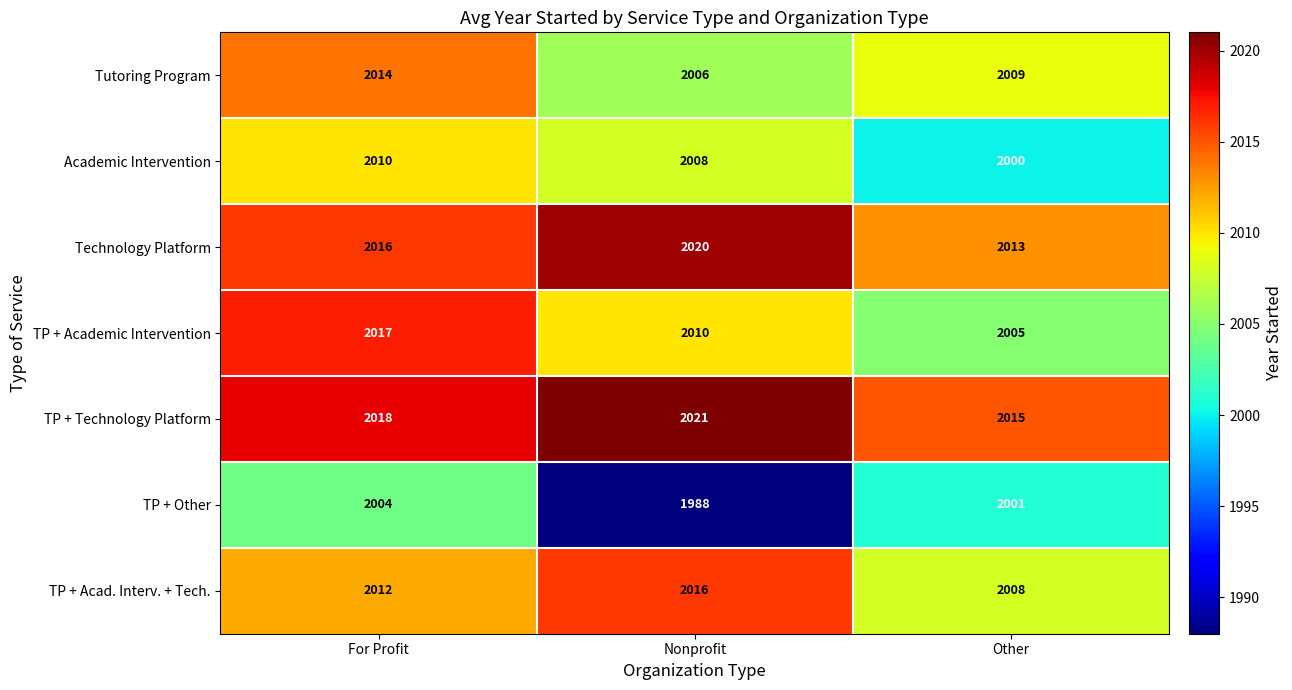

Reading right to left, transcribe all the data shown in this chart.

Tutoring Program: 2009	2006	2014
Academic Intervention: 2000	2008	2010
Technology Platform: 2013	2020	2016
TP + Academic Intervention: 2005	2010	2017
TP + Technology Platform: 2015	2021	2018
TP + Other: 2001	1988	2004
TP + Acad. Interv. + Tech.: 2008	2016	2012